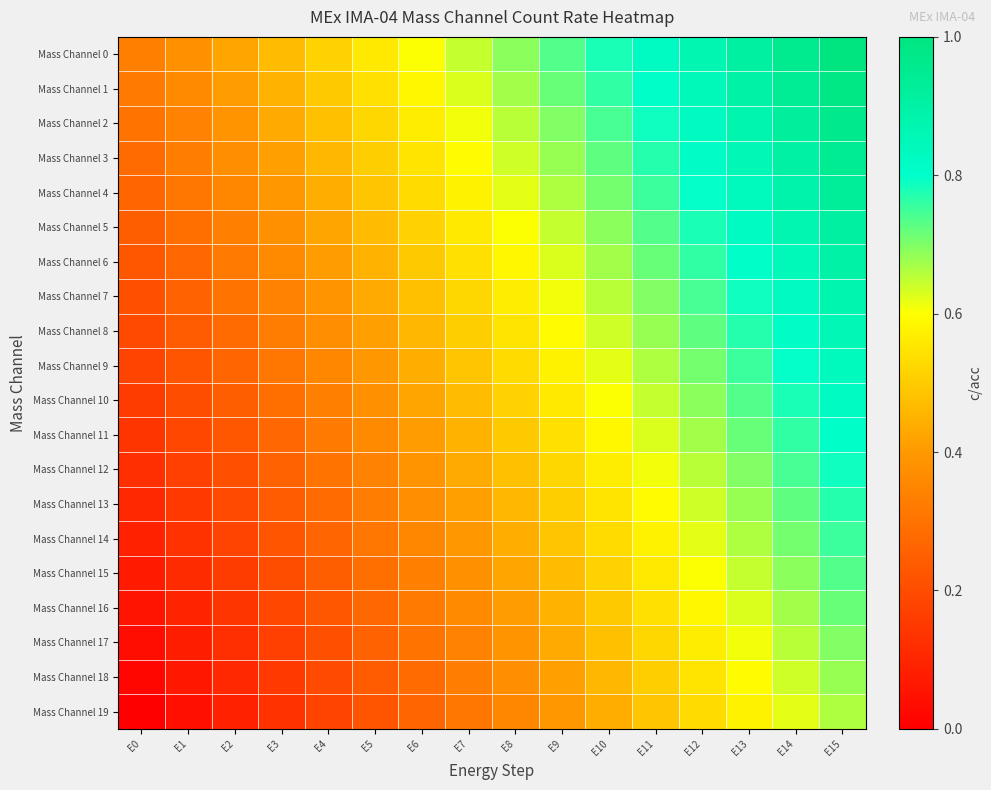

Reading left to right, extract all data points from this chart.

Mass Channel 0: E0=0.3	E1=0.4	E2=0.4	E3=0.5	E4=0.5	E5=0.6	E6=0.6	E7=0.6	E8=0.7	E9=0.7	E10=0.8	E11=0.8	E12=0.9	E13=0.9	E14=1.0	E15=1.0
Mass Channel 1: E0=0.3	E1=0.4	E2=0.4	E3=0.5	E4=0.5	E5=0.5	E6=0.6	E7=0.6	E8=0.7	E9=0.7	E10=0.8	E11=0.8	E12=0.8	E13=0.9	E14=0.9	E15=1.0
Mass Channel 2: E0=0.3	E1=0.3	E2=0.4	E3=0.4	E4=0.5	E5=0.5	E6=0.6	E7=0.6	E8=0.7	E9=0.7	E10=0.7	E11=0.8	E12=0.8	E13=0.9	E14=0.9	E15=1.0
Mass Channel 3: E0=0.3	E1=0.3	E2=0.4	E3=0.4	E4=0.5	E5=0.5	E6=0.5	E7=0.6	E8=0.6	E9=0.7	E10=0.7	E11=0.8	E12=0.8	E13=0.9	E14=0.9	E15=0.9
Mass Channel 4: E0=0.3	E1=0.3	E2=0.4	E3=0.4	E4=0.4	E5=0.5	E6=0.5	E7=0.6	E8=0.6	E9=0.7	E10=0.7	E11=0.8	E12=0.8	E13=0.8	E14=0.9	E15=0.9
Mass Channel 5: E0=0.2	E1=0.3	E2=0.3	E3=0.4	E4=0.4	E5=0.5	E6=0.5	E7=0.6	E8=0.6	E9=0.6	E10=0.7	E11=0.7	E12=0.8	E13=0.8	E14=0.9	E15=0.9
Mass Channel 6: E0=0.2	E1=0.3	E2=0.3	E3=0.4	E4=0.4	E5=0.5	E6=0.5	E7=0.5	E8=0.6	E9=0.6	E10=0.7	E11=0.7	E12=0.8	E13=0.8	E14=0.8	E15=0.9
Mass Channel 7: E0=0.2	E1=0.3	E2=0.3	E3=0.3	E4=0.4	E5=0.4	E6=0.5	E7=0.5	E8=0.6	E9=0.6	E10=0.7	E11=0.7	E12=0.7	E13=0.8	E14=0.8	E15=0.9
Mass Channel 8: E0=0.2	E1=0.2	E2=0.3	E3=0.3	E4=0.4	E5=0.4	E6=0.5	E7=0.5	E8=0.5	E9=0.6	E10=0.6	E11=0.7	E12=0.7	E13=0.8	E14=0.8	E15=0.9
Mass Channel 9: E0=0.2	E1=0.2	E2=0.3	E3=0.3	E4=0.4	E5=0.4	E6=0.4	E7=0.5	E8=0.5	E9=0.6	E10=0.6	E11=0.7	E12=0.7	E13=0.8	E14=0.8	E15=0.8
Mass Channel 10: E0=0.2	E1=0.2	E2=0.2	E3=0.3	E4=0.3	E5=0.4	E6=0.4	E7=0.5	E8=0.5	E9=0.6	E10=0.6	E11=0.6	E12=0.7	E13=0.7	E14=0.8	E15=0.8
Mass Channel 11: E0=0.1	E1=0.2	E2=0.2	E3=0.3	E4=0.3	E5=0.4	E6=0.4	E7=0.5	E8=0.5	E9=0.5	E10=0.6	E11=0.6	E12=0.7	E13=0.7	E14=0.8	E15=0.8
Mass Channel 12: E0=0.1	E1=0.2	E2=0.2	E3=0.3	E4=0.3	E5=0.3	E6=0.4	E7=0.4	E8=0.5	E9=0.5	E10=0.6	E11=0.6	E12=0.7	E13=0.7	E14=0.7	E15=0.8
Mass Channel 13: E0=0.1	E1=0.2	E2=0.2	E3=0.2	E4=0.3	E5=0.3	E6=0.4	E7=0.4	E8=0.5	E9=0.5	E10=0.5	E11=0.6	E12=0.6	E13=0.7	E14=0.7	E15=0.8
Mass Channel 14: E0=0.1	E1=0.1	E2=0.2	E3=0.2	E4=0.3	E5=0.3	E6=0.4	E7=0.4	E8=0.4	E9=0.5	E10=0.5	E11=0.6	E12=0.6	E13=0.7	E14=0.7	E15=0.8
Mass Channel 15: E0=0.1	E1=0.1	E2=0.2	E3=0.2	E4=0.2	E5=0.3	E6=0.3	E7=0.4	E8=0.4	E9=0.5	E10=0.5	E11=0.6	E12=0.6	E13=0.6	E14=0.7	E15=0.7
Mass Channel 16: E0=0.1	E1=0.1	E2=0.1	E3=0.2	E4=0.2	E5=0.3	E6=0.3	E7=0.4	E8=0.4	E9=0.5	E10=0.5	E11=0.5	E12=0.6	E13=0.6	E14=0.7	E15=0.7
Mass Channel 17: E0=0.0	E1=0.1	E2=0.1	E3=0.2	E4=0.2	E5=0.3	E6=0.3	E7=0.3	E8=0.4	E9=0.4	E10=0.5	E11=0.5	E12=0.6	E13=0.6	E14=0.7	E15=0.7
Mass Channel 18: E0=0.0	E1=0.1	E2=0.1	E3=0.2	E4=0.2	E5=0.2	E6=0.3	E7=0.3	E8=0.4	E9=0.4	E10=0.5	E11=0.5	E12=0.5	E13=0.6	E14=0.6	E15=0.7
Mass Channel 19: E0=0.0	E1=0.0	E2=0.1	E3=0.1	E4=0.2	E5=0.2	E6=0.3	E7=0.3	E8=0.4	E9=0.4	E10=0.4	E11=0.5	E12=0.5	E13=0.6	E14=0.6	E15=0.7